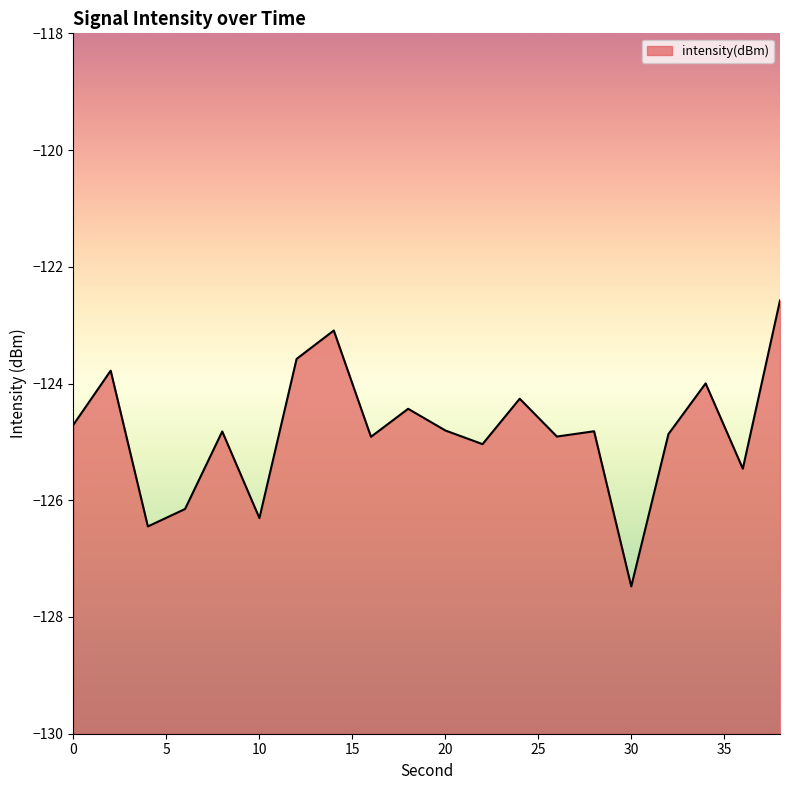

The chart shows a value of -124.9 at 16. True or false?

True